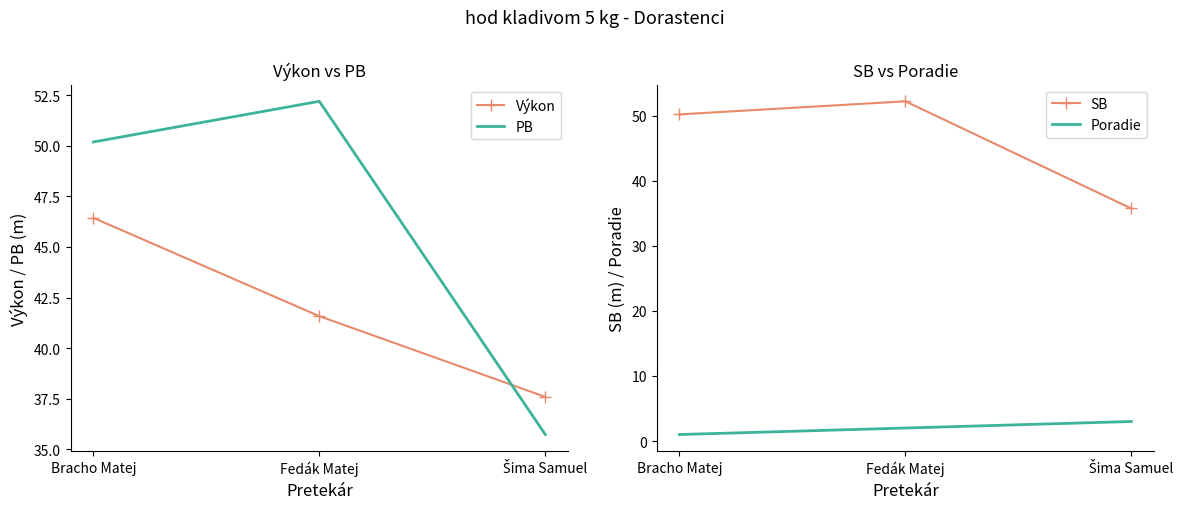

What is the total value across all series at Šima Samuel?

112.0